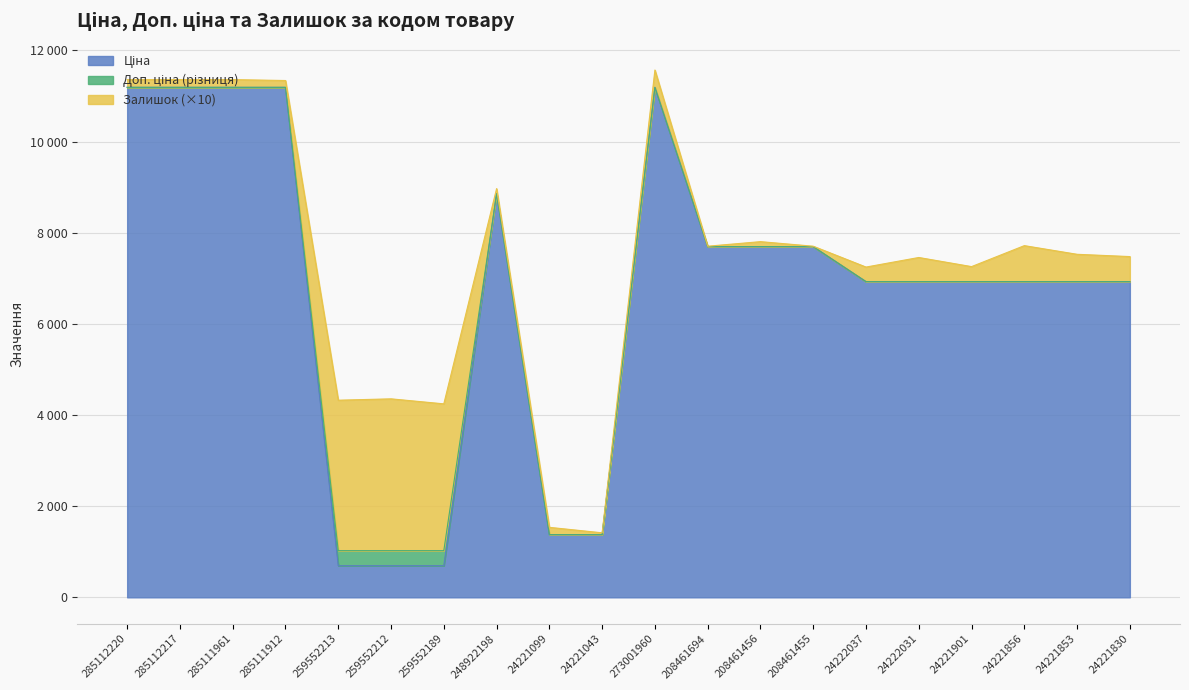

At which category does Ціна reach its first local peak?

248922198